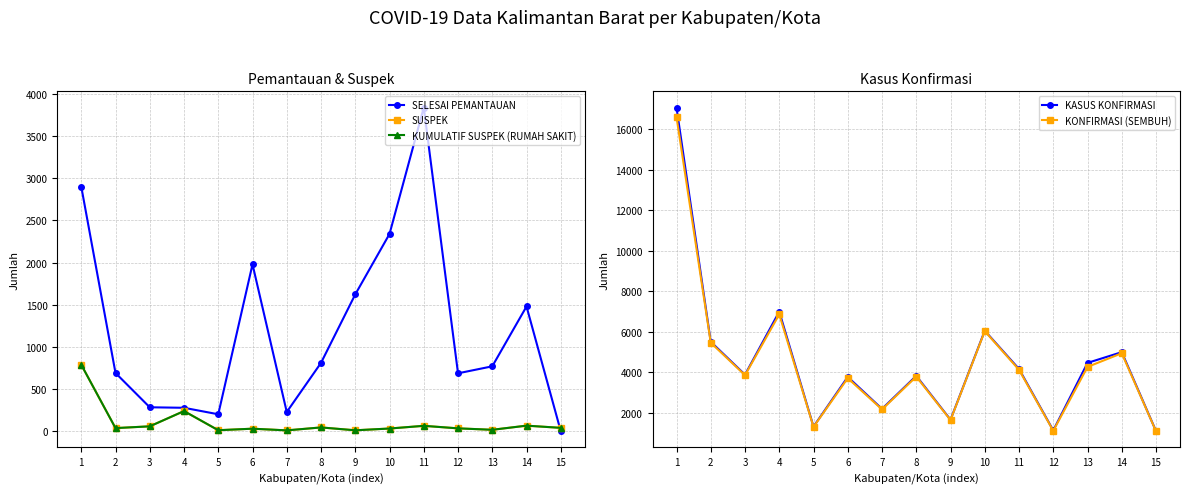

Reading left to right, transcribe all the data shown in this chart.

SELESAI PEMANTAUAN: 2902	691	284	278	201	1980	228	811	1623	2340	3840	687	770	1480	0
SUSPEK: 789	37	58	239	12	30	10	45	11	32	64	34	17	66	40
KUMULATIF SUSPEK (RUMAH SAKIT): 789	37	58	239	12	30	10	45	11	32	64	34	17	66	40
KASUS KONFIRMASI: 17059	5500	3877	6989	1313	3766	2188	3819	1654	6046	4157	1126	4459	4989	1092
KONFIRMASI (SEMBUH): 16595	5455	3852	6855	1301	3705	2163	3782	1640	6026	4118	1109	4261	4935	1087